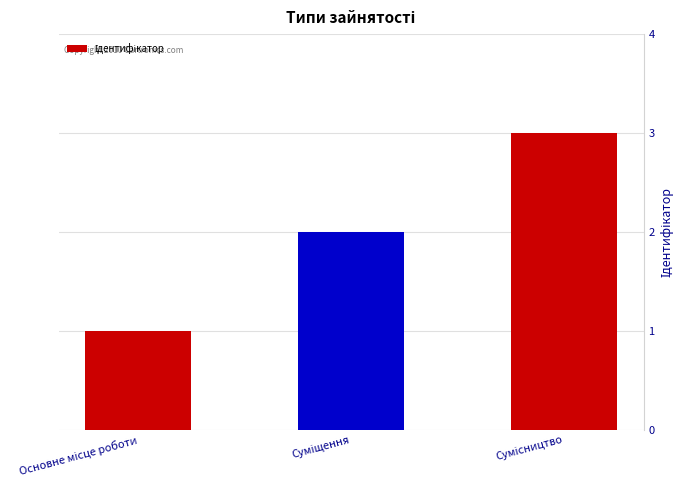

Count the values in the range 1 to 3.

3